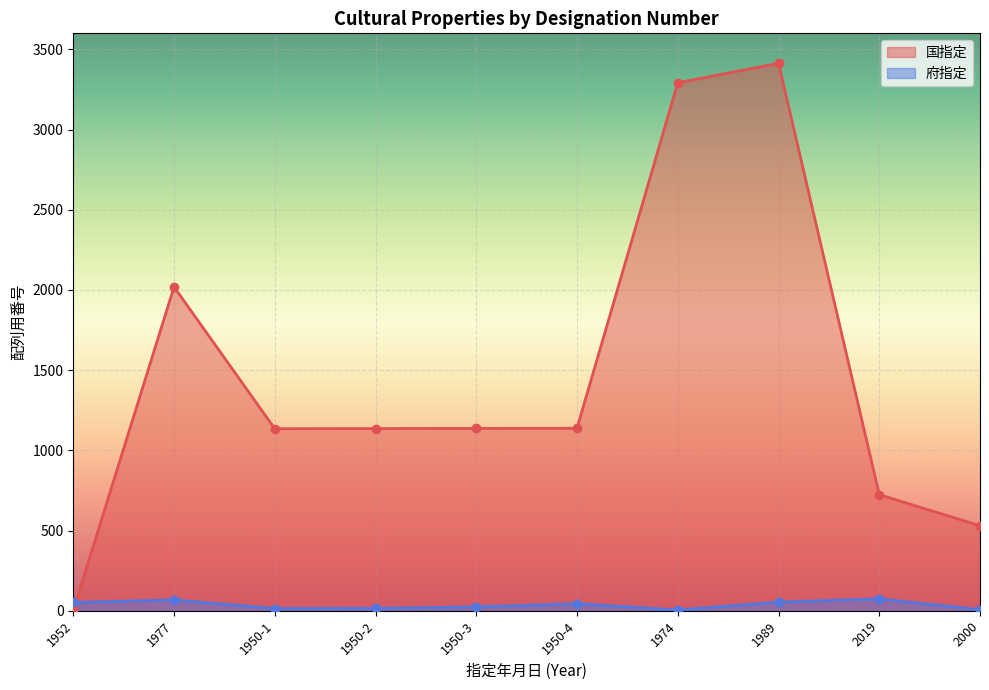

How many data points in 国指定 are above 1137?

4